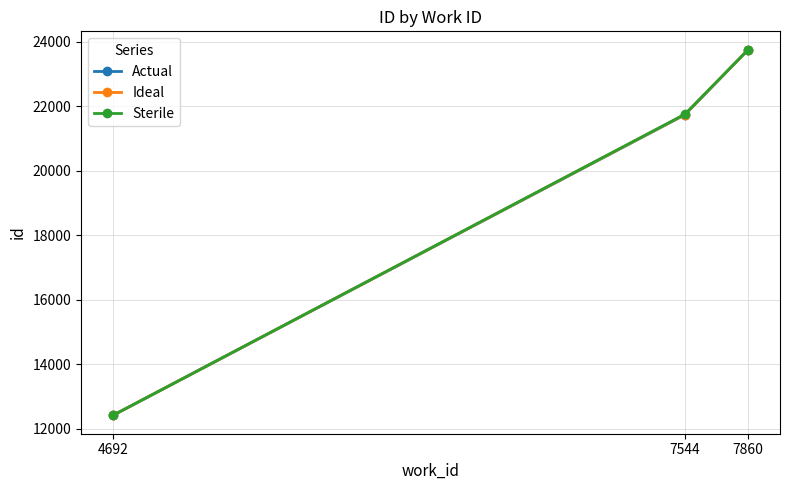

What is the maximum value shown in the chart?

23751.0